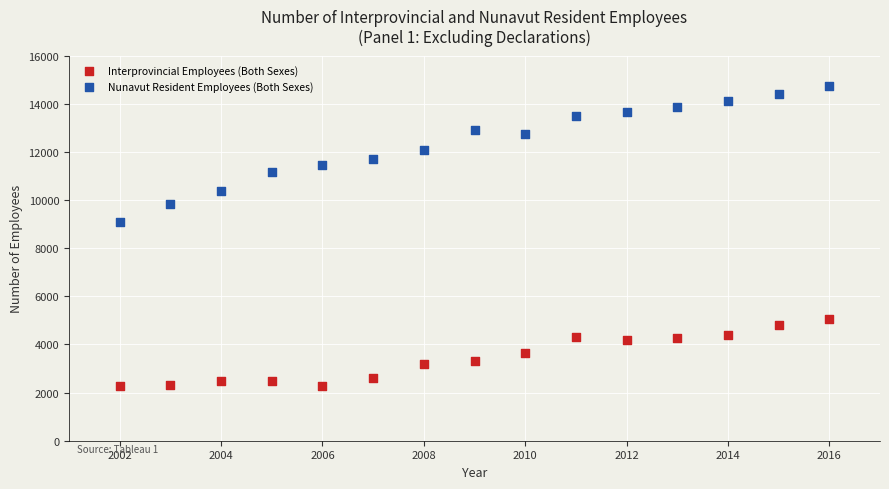

Across all series, what Y value is closest to 8510?

9070